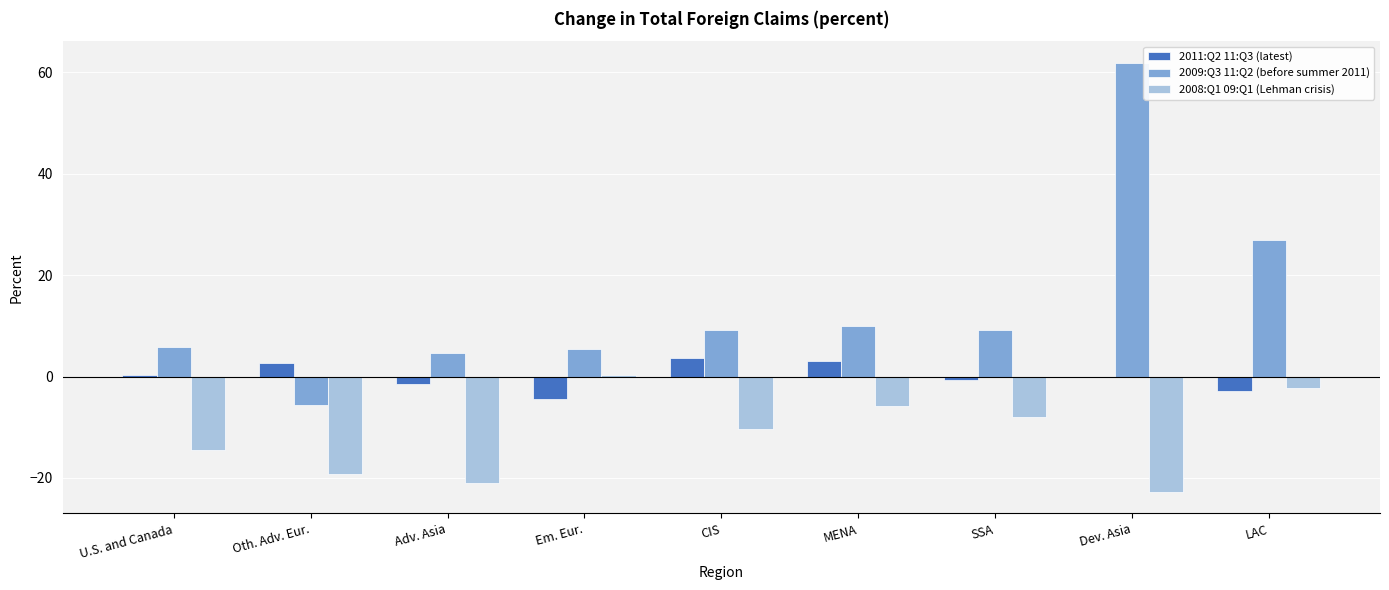

At which label is 2009:Q3 11:Q2 (before summer 2011) closest to 28?

LAC